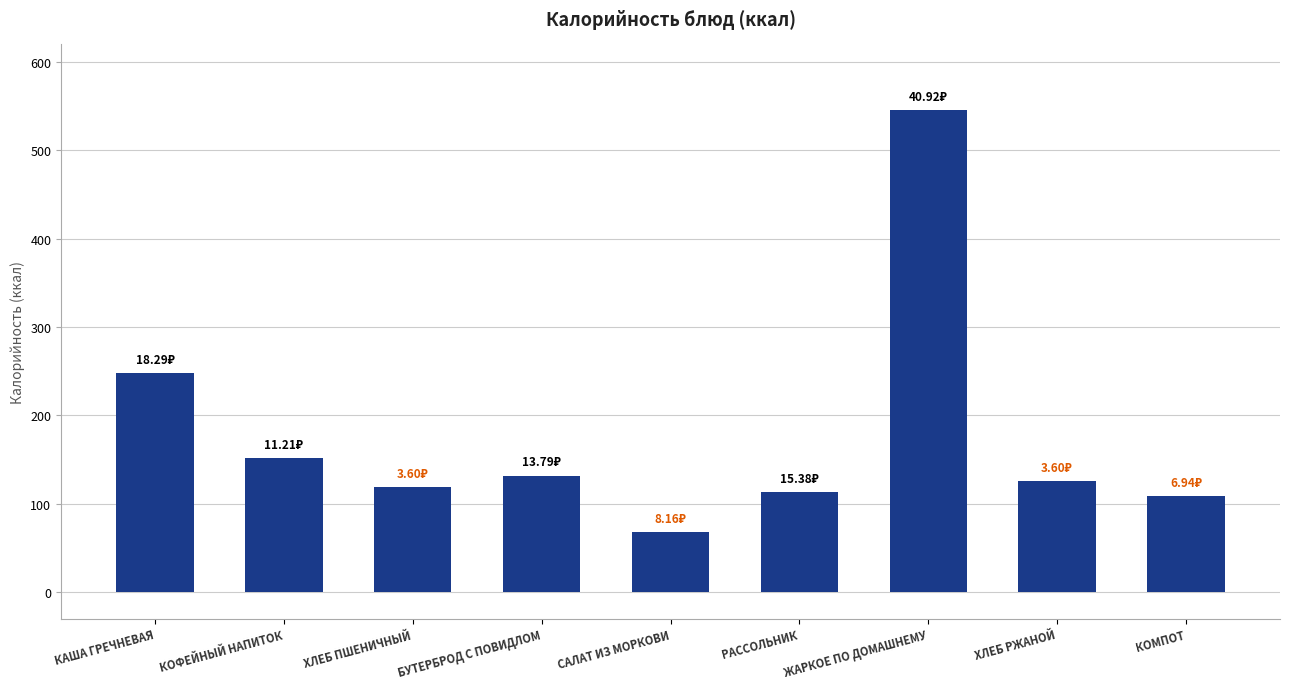

Which category has the lowest value across all series?

САЛАТ ИЗ МОРКОВИ